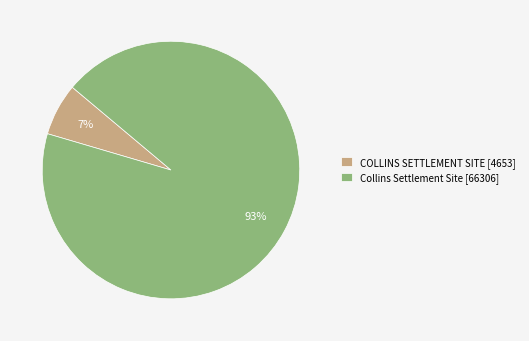

Count the number of slices in the pie.

2